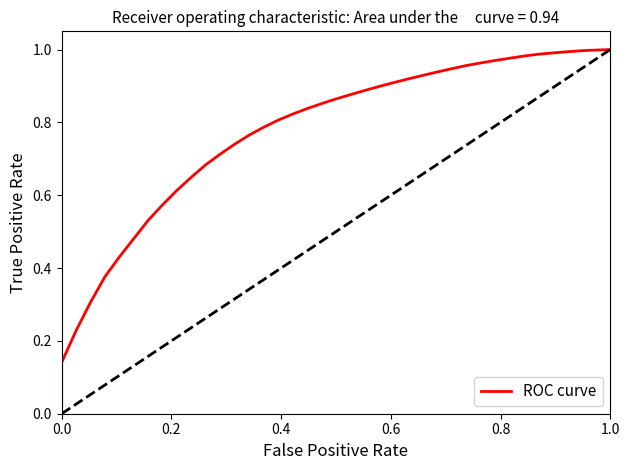

True or false: the data shows 0.2 at 0.8.

False